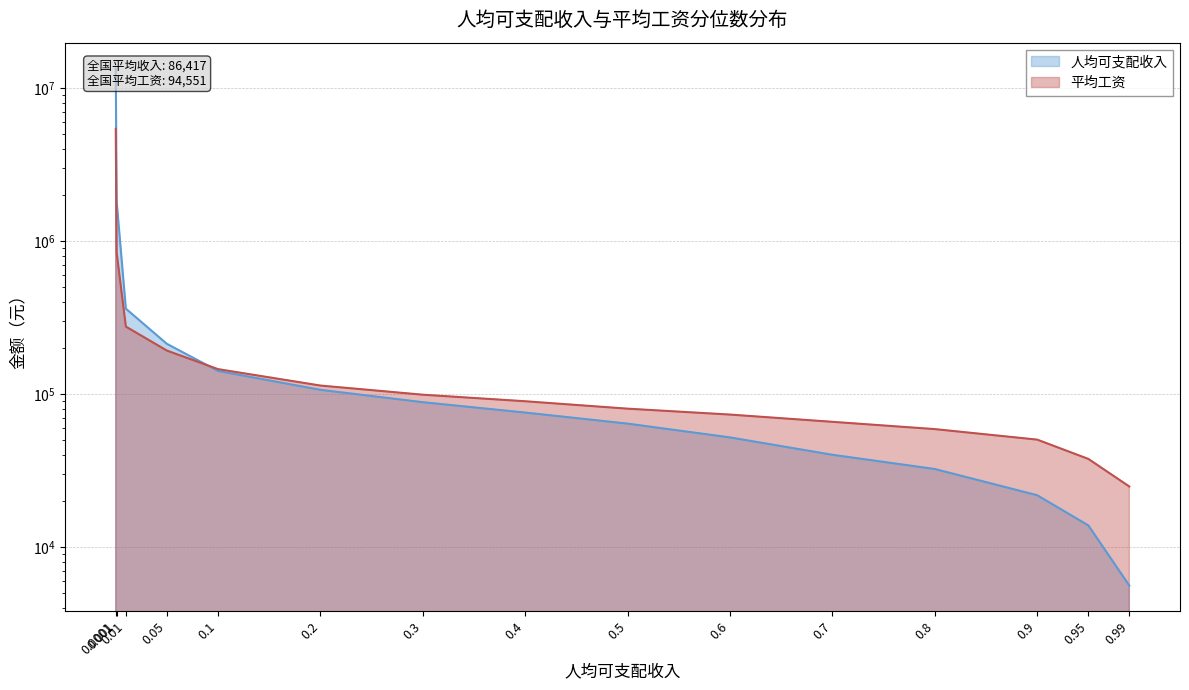

Does the chart have visible grid lines?

Yes